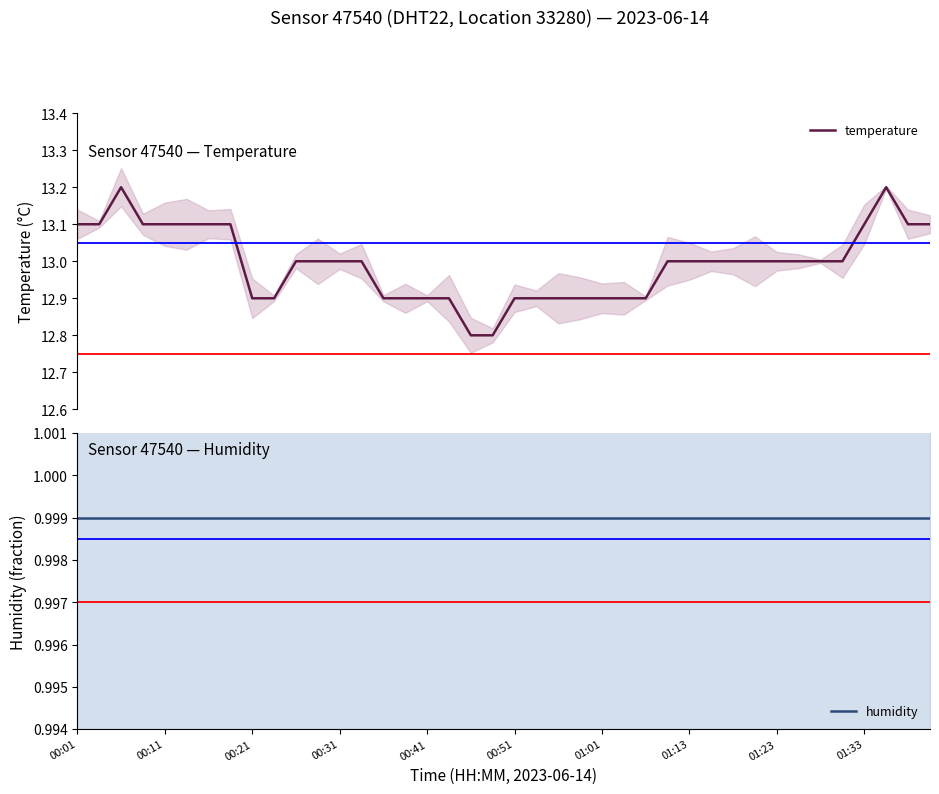

True or false: humidity has more than 2 interior local peaks.

False